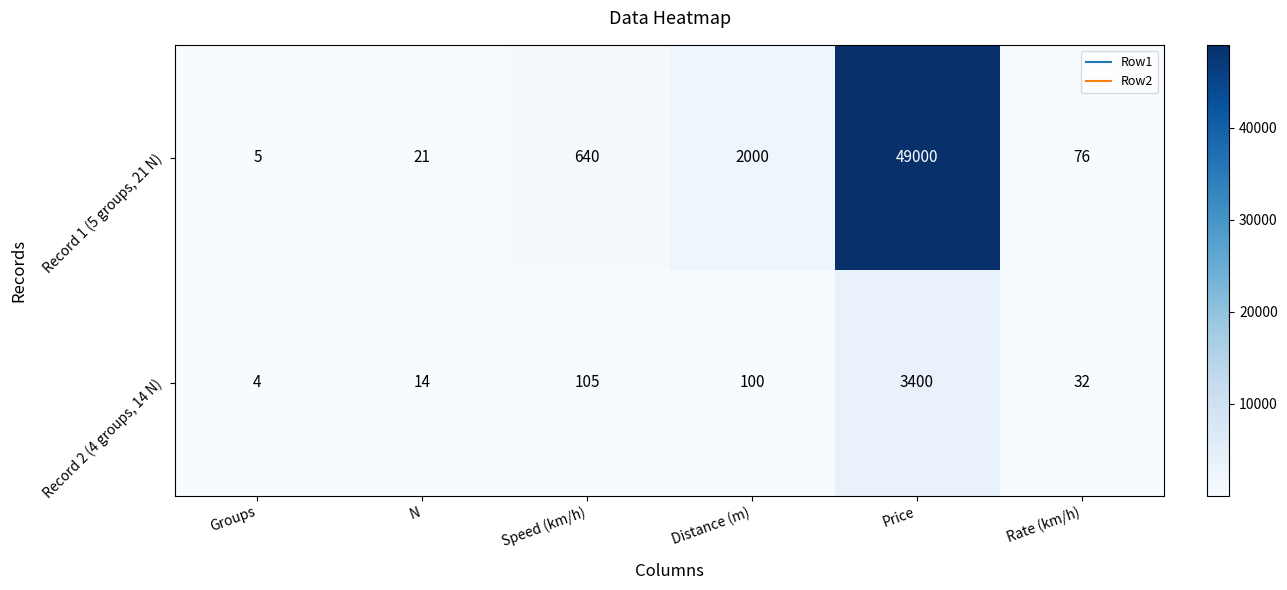

At which label does Record 2 (4 groups, 14 N) reach its peak?

Price